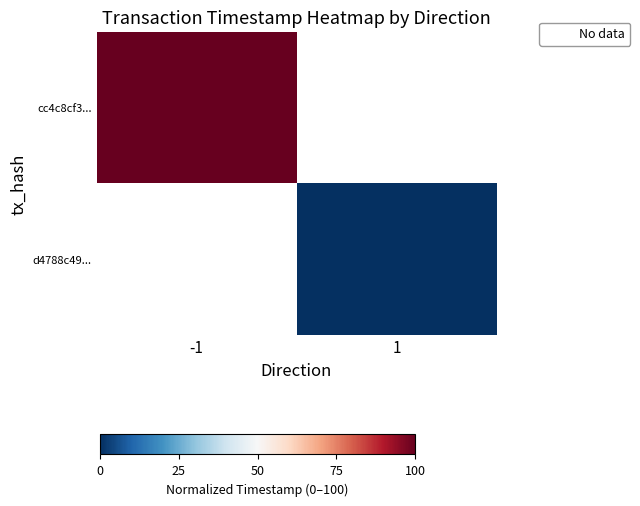

Rank the series by their average value, from highest to lowest.

cc4c8cf3..., d4788c49...